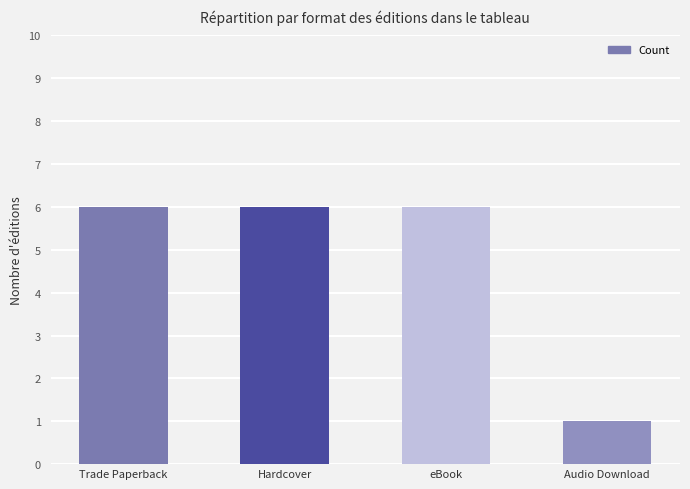

Which label corresponds to the smallest value in the chart?

Audio Download